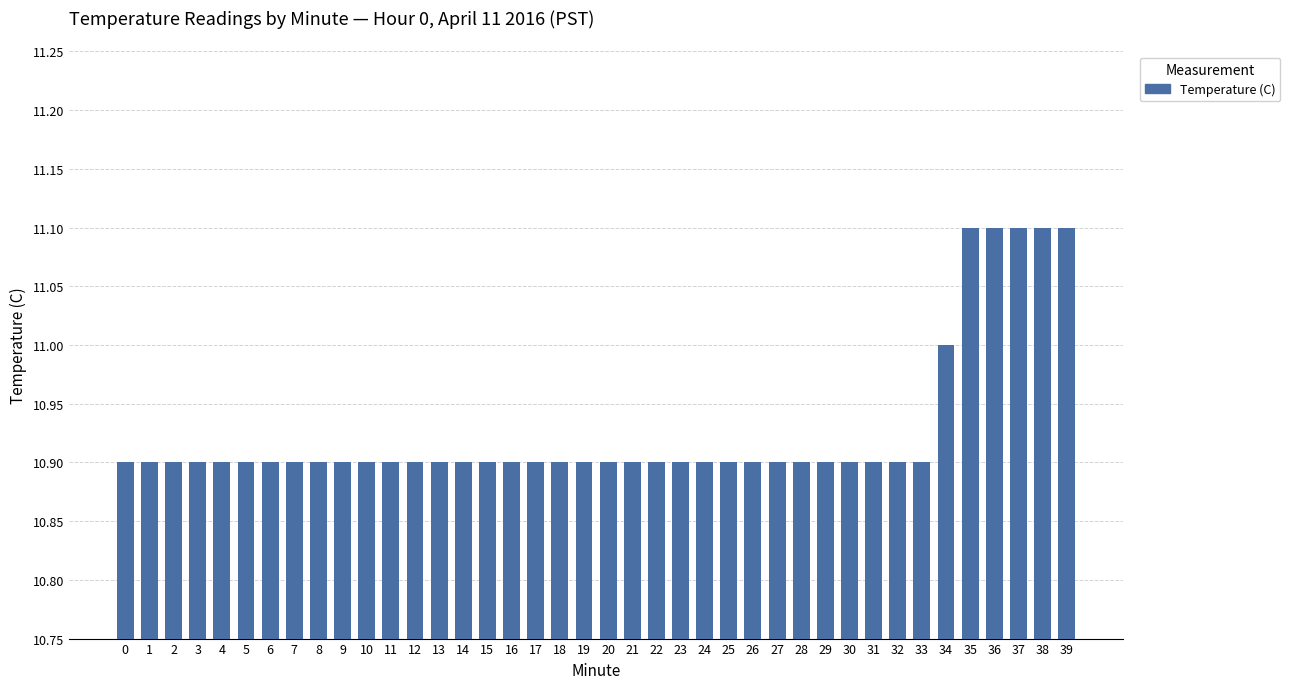

What is the approximate value at 28?

10.9